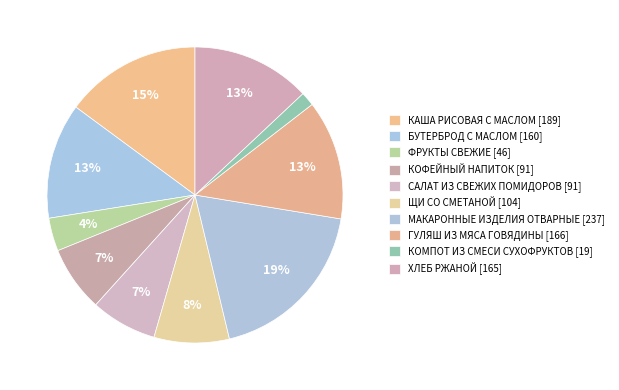

What percentage do ХЛЕБ РЖАНОЙ and ЩИ СО СМЕТАНОЙ together represent?

21.2%